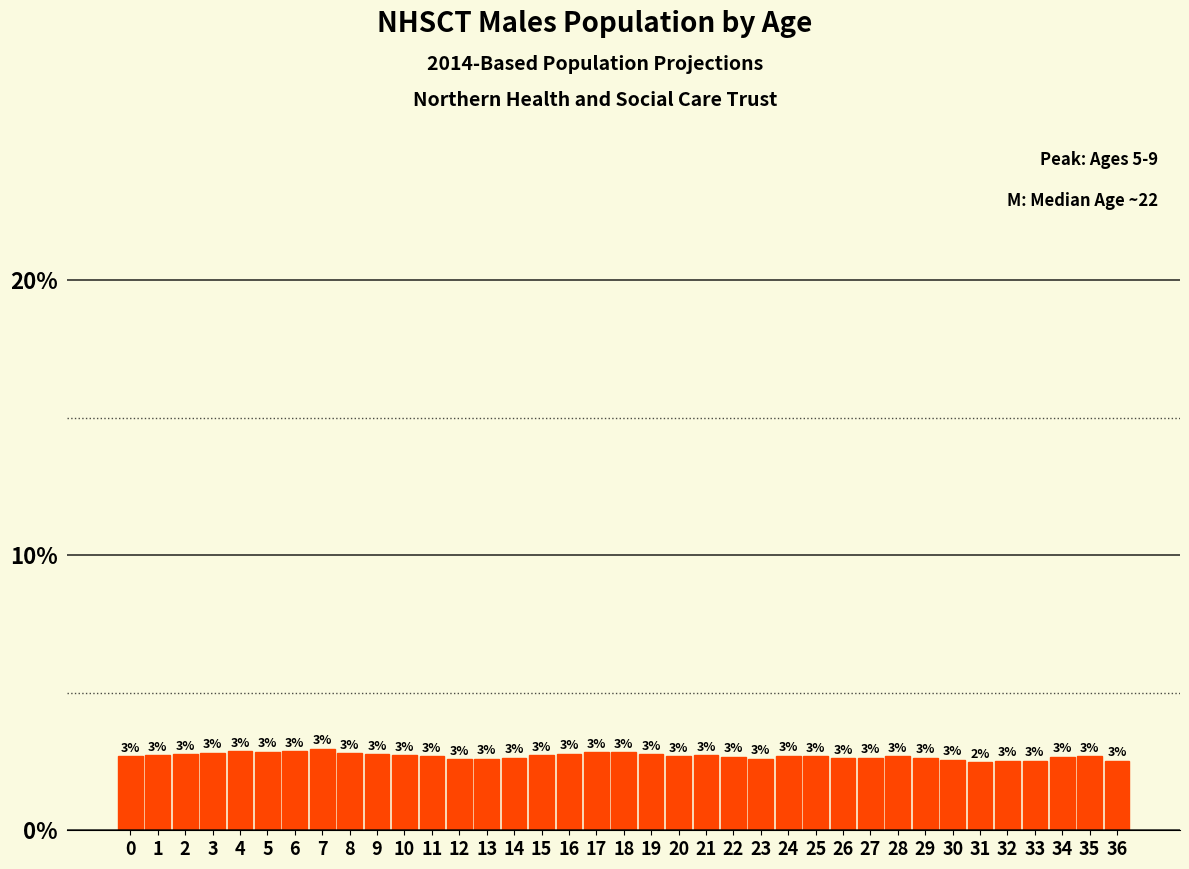

Is it true that the value at 20 is 2.7?

True